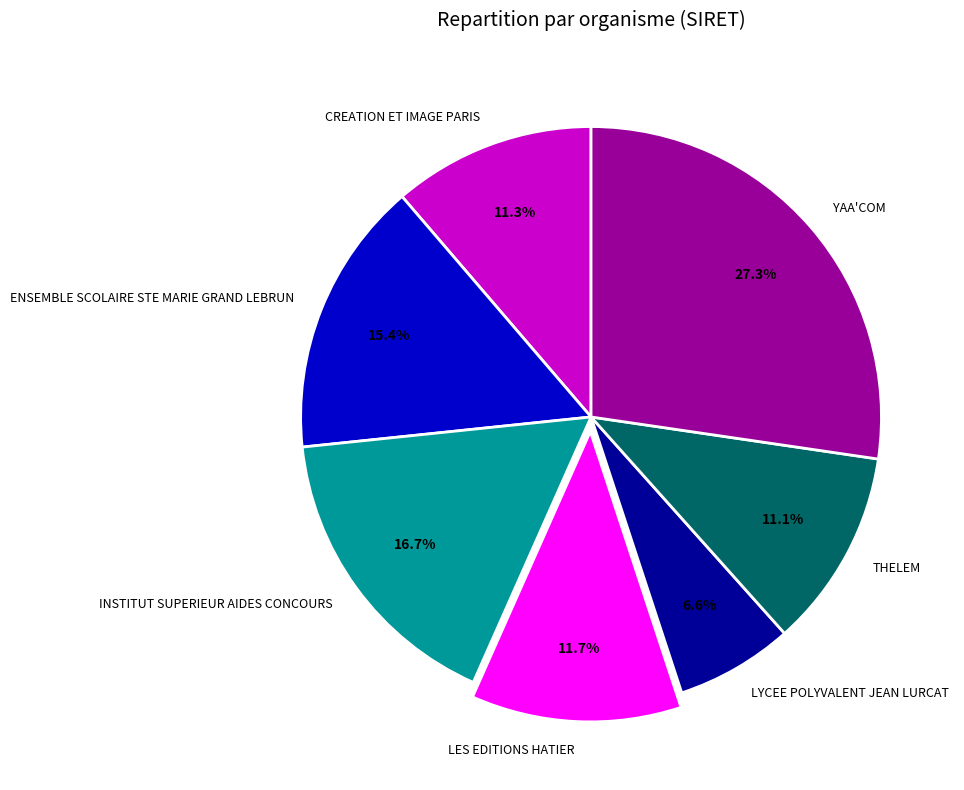

The INSTITUT SUPERIEUR AIDES CONCOURS slice represents 17% of the pie. True or false?

True